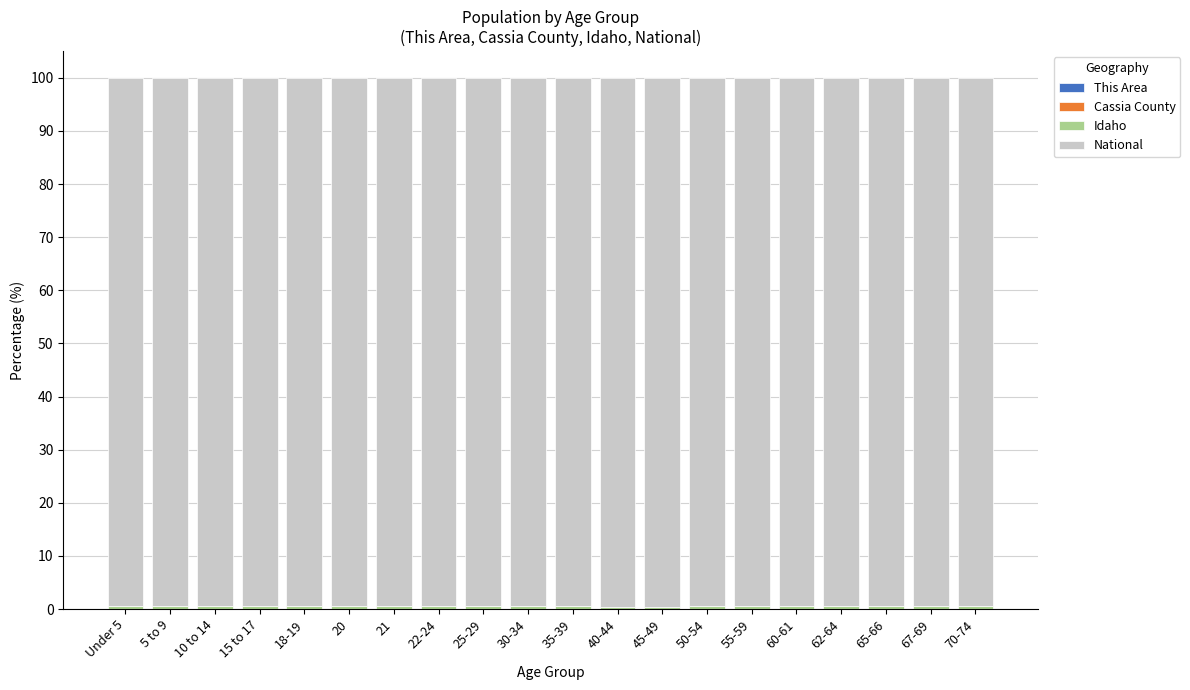

How many distinct data groups are displayed?

4